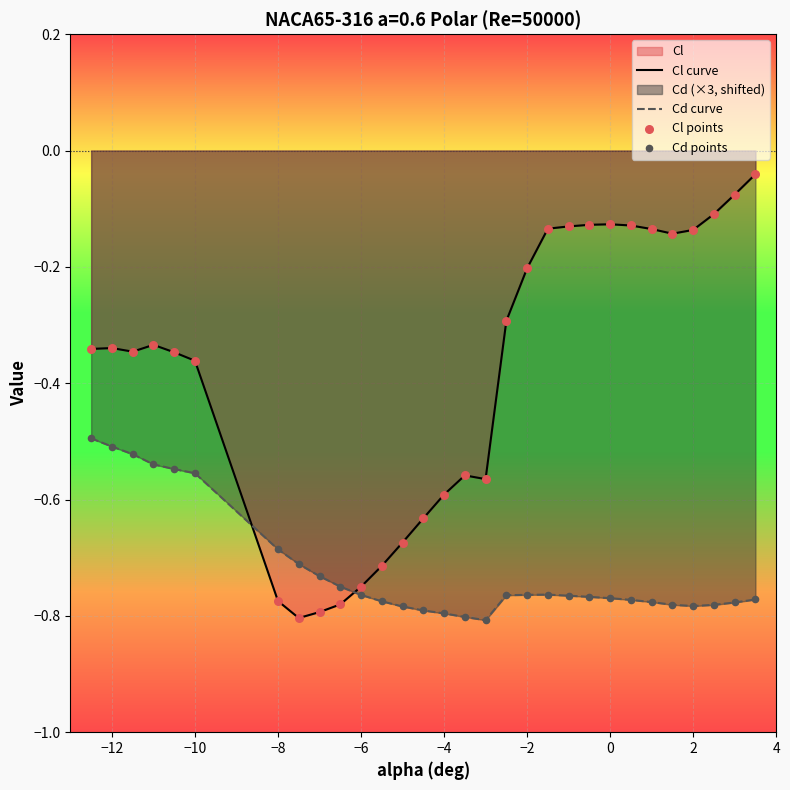

Which series has the largest Y range (max minus min)?

Cl curve